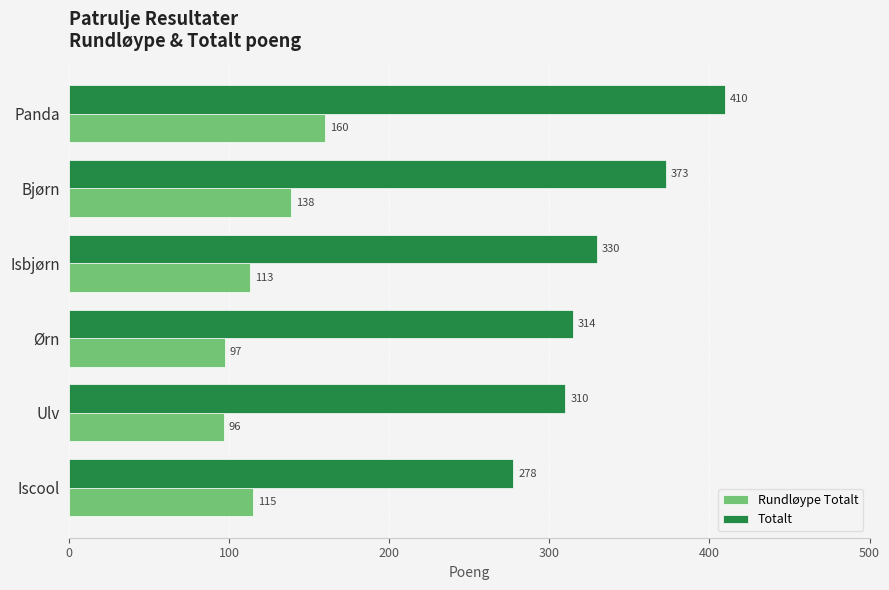

What is the difference between the Totalt values at Iscool and Isbjørn?

52.0